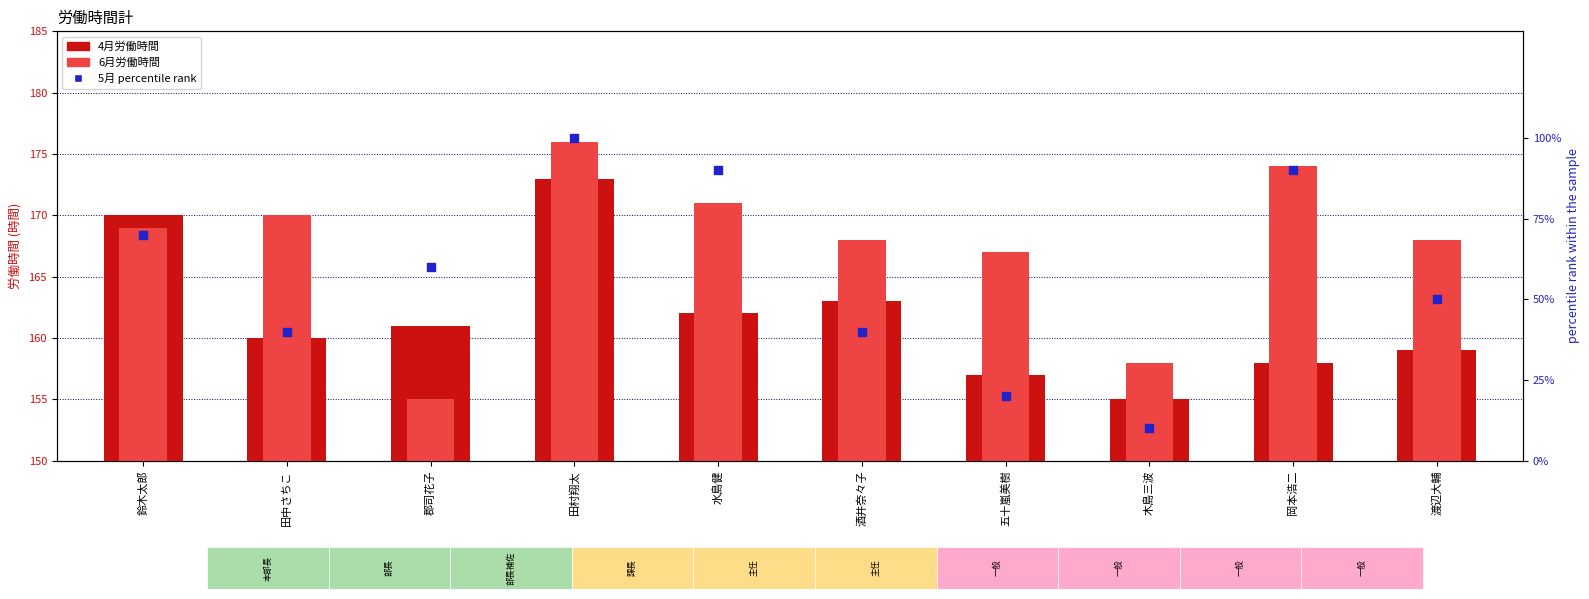

Is the value of 4月 at 田村翔太 greater than the value of 6月 at 五十嵐美樹?

Yes